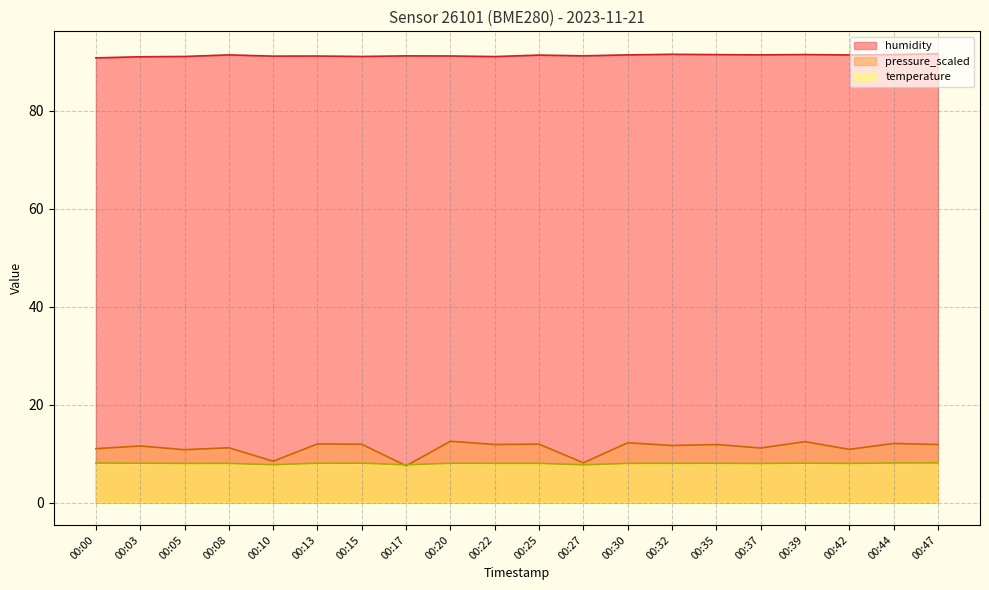

How many lines are shown in the chart?

3